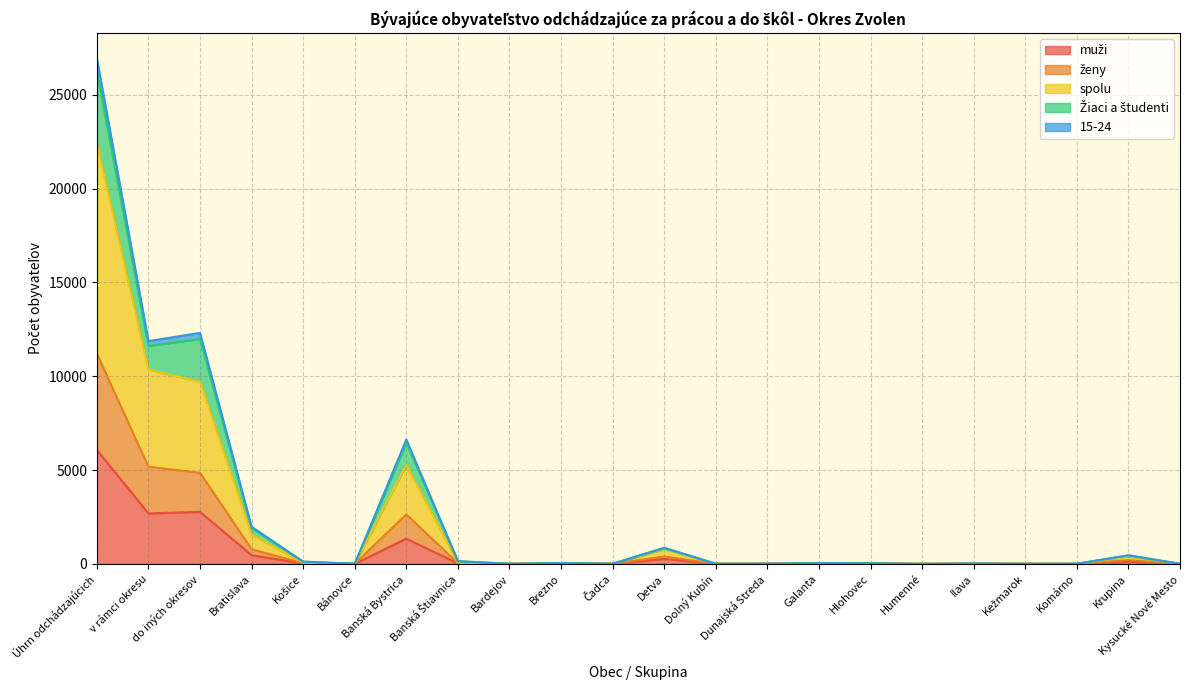

Count the number of categories in the chart.

22